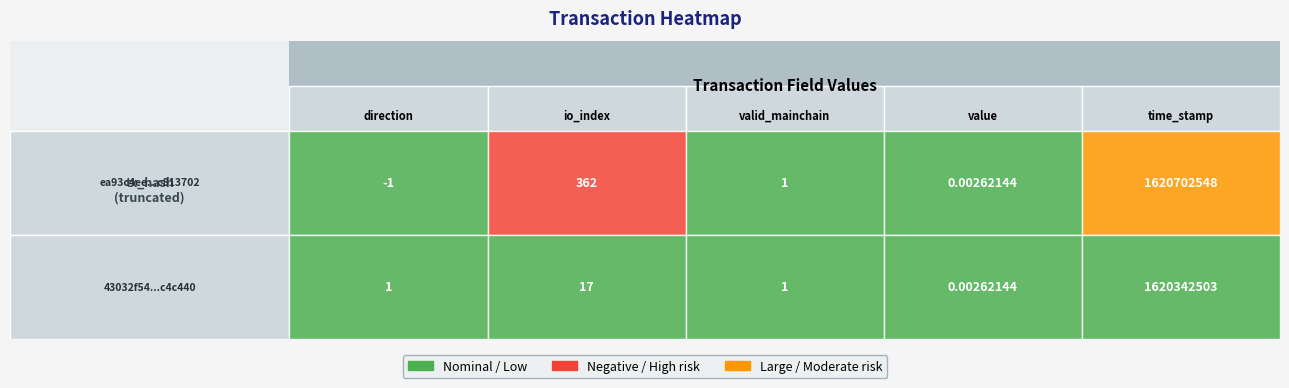

Rank the series by their average value, from highest to lowest.

ea93c4ee7810877ea9acec860f343718c813702, 43032f544574a54eb421dc2277e908666a4c440